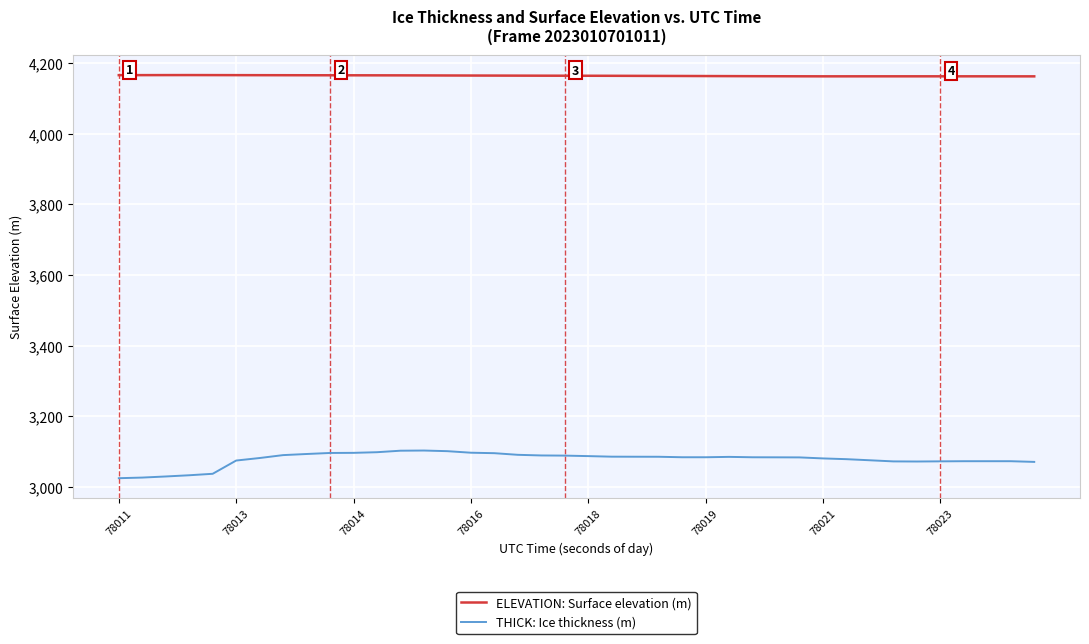

Rank the series by their average value, from highest to lowest.

ELEVATION: Surface elevation (m), THICK: Ice thickness (m)